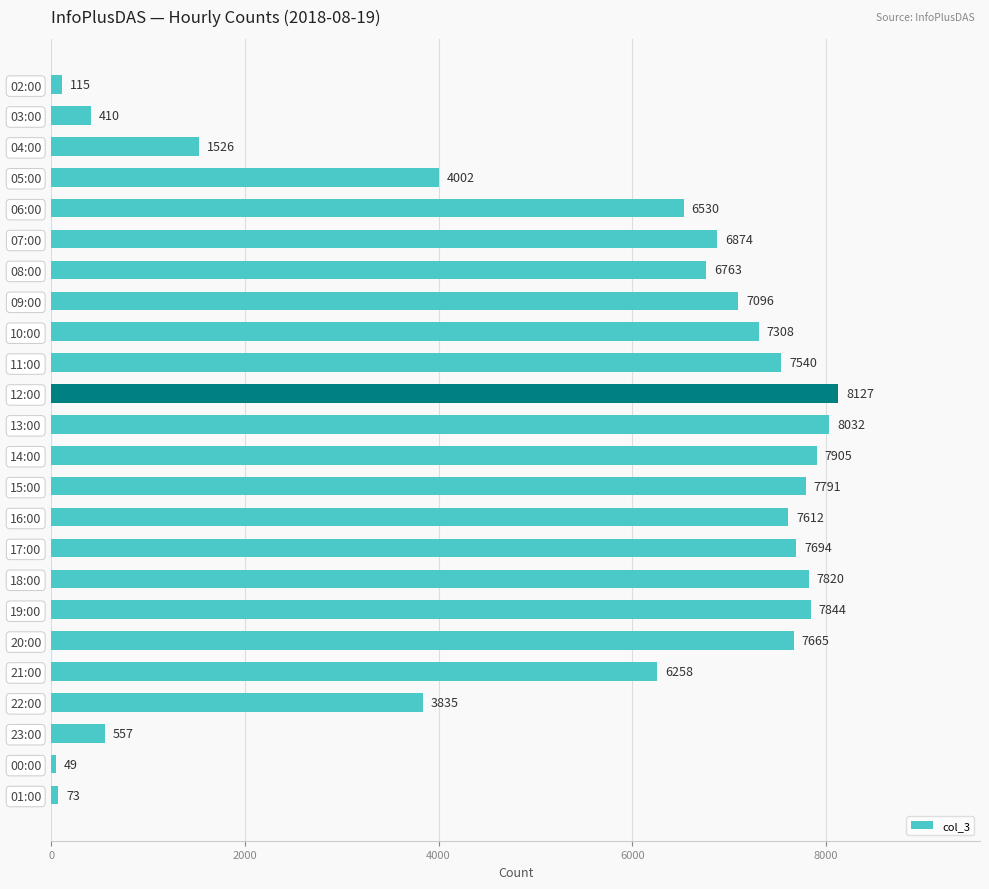

Does the chart contain stacked bars?

No